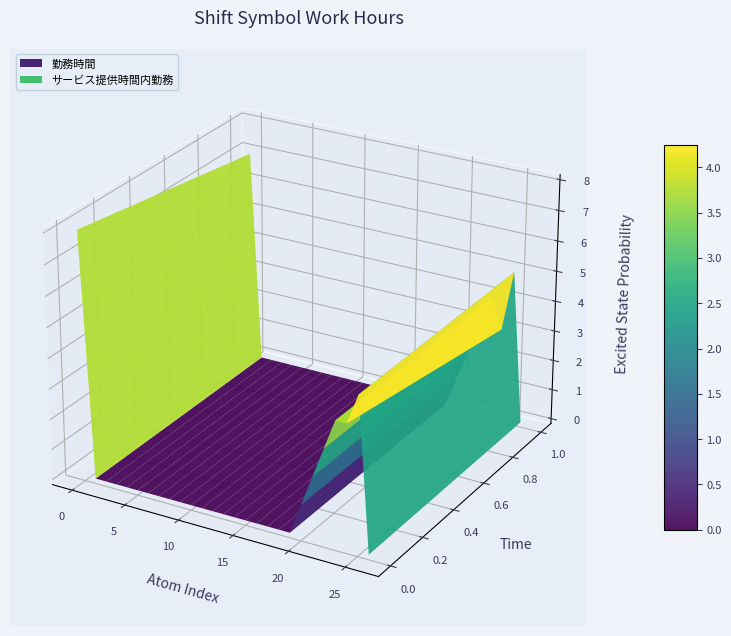

Reading right to left, transcribe all the data shown in this chart.

勤務時間: 0	5	4	4	3	2	1	0	0	0	0	0	0	0	0	0	0	0	0	0	0	0	0	0	0	0	8
サービス提供時間内勤務: 0	5	3	4	3	2	1	0	0	0	0	0	0	0	0	0	0	0	0	0	0	0	0	0	0	0	7